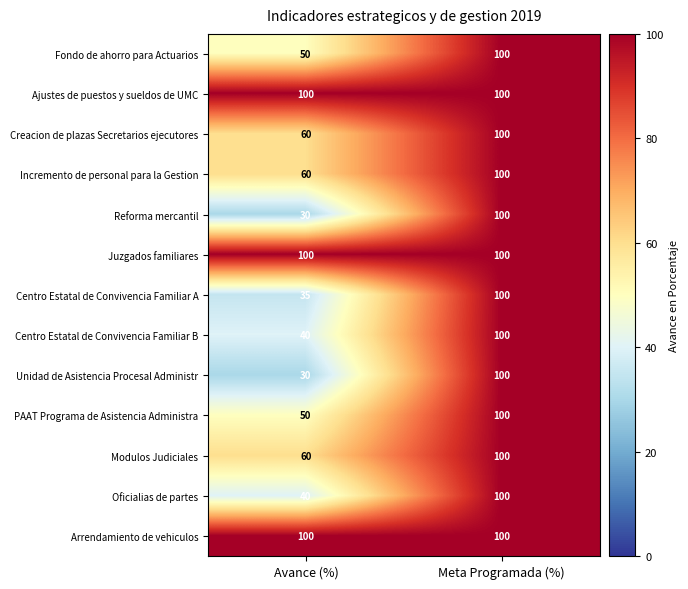

What is the total value across all series at Avance (%)?

755